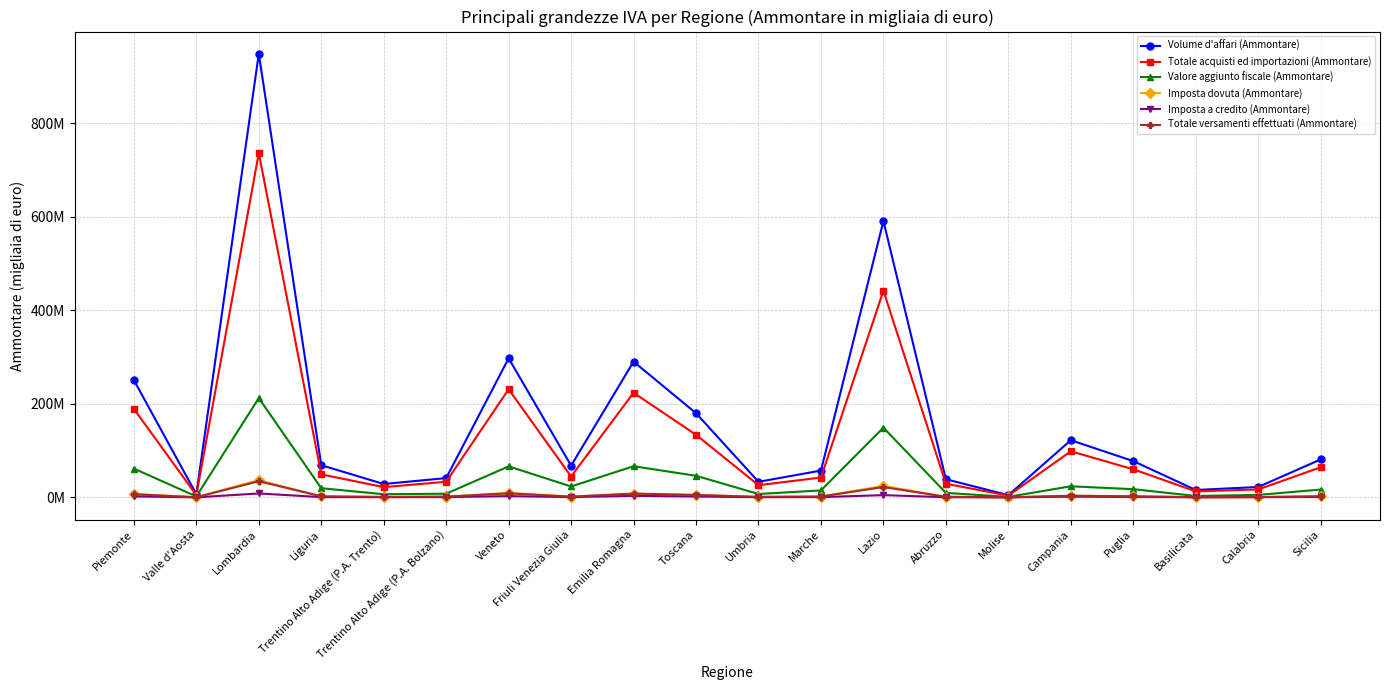

Where is the first local maximum for Imposta a credito (Ammontare)?

Lombardia